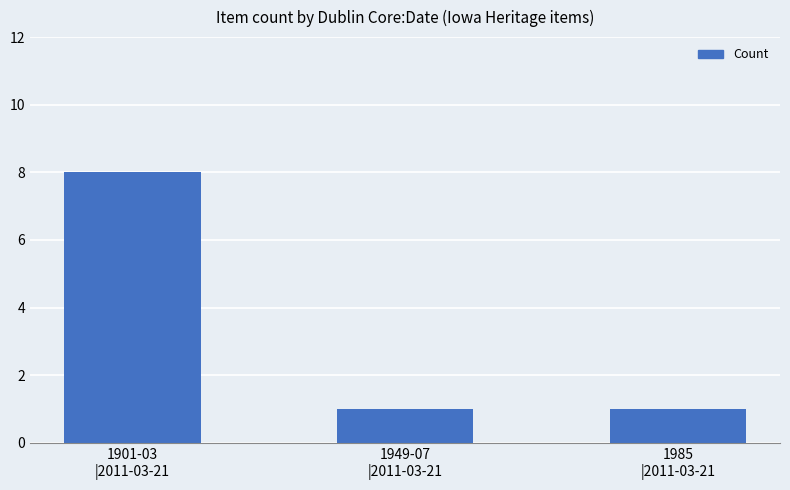

What is the smallest value displayed?

1